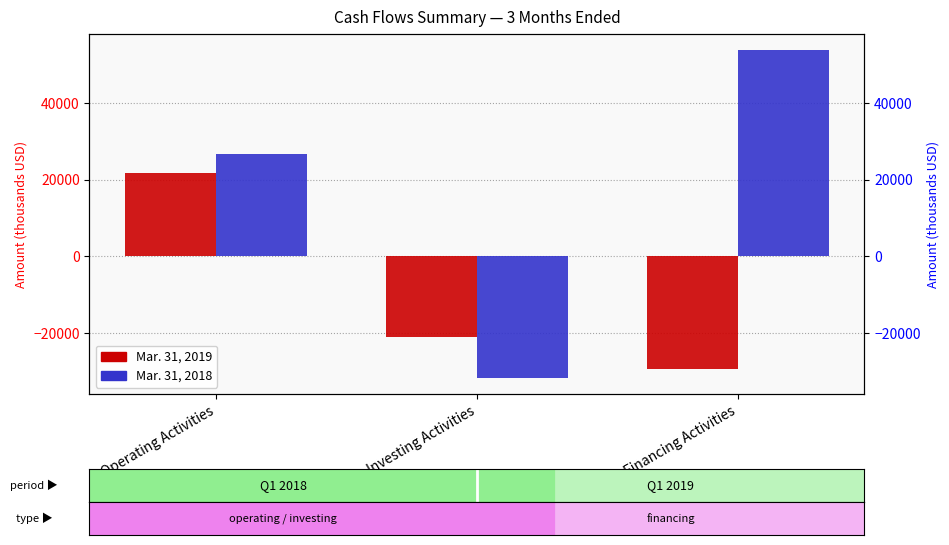

What is the highest value of the Mar. 31, 2019 series?

21859